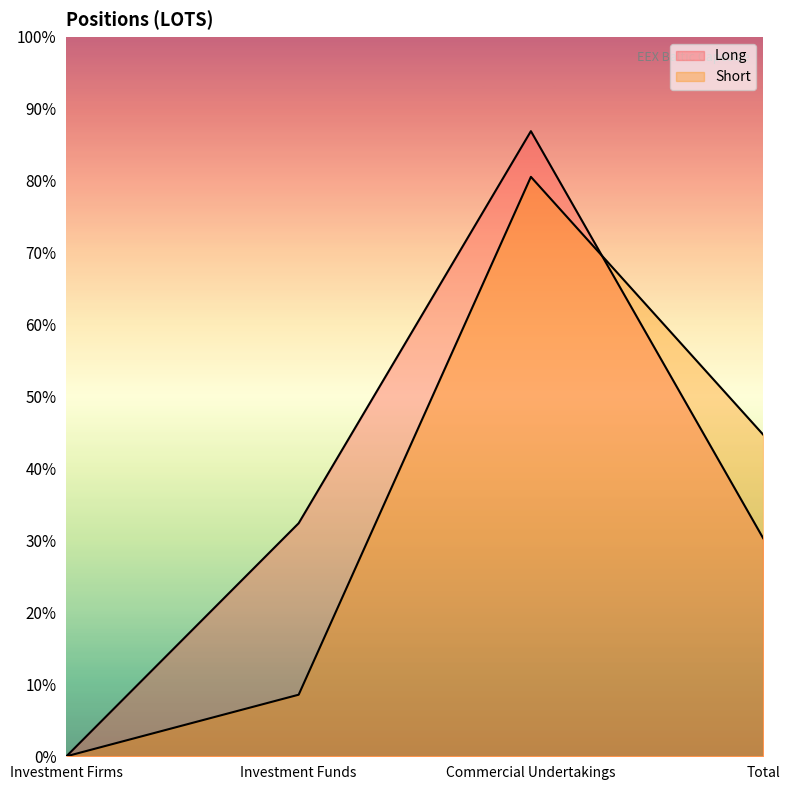

Between Investment Firms and Investment Funds, which is larger?

Investment Funds